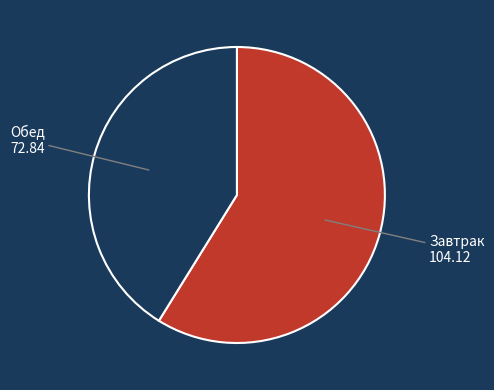

True or false: Обед accounts for 41% of the total.

True